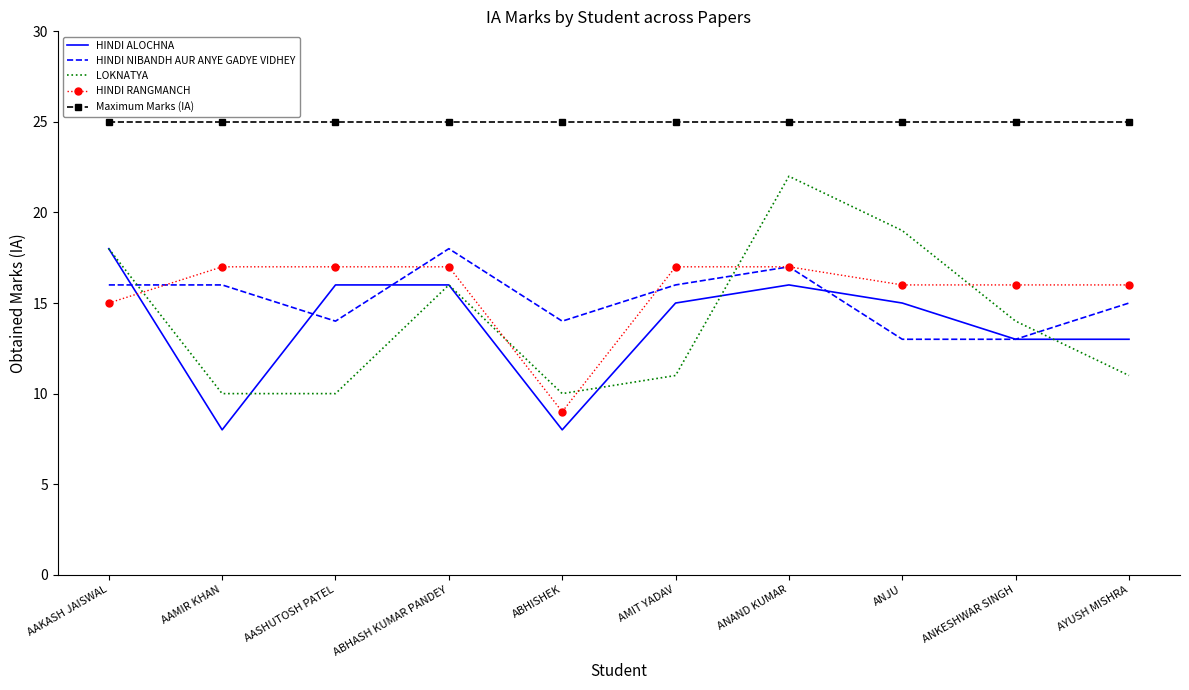

Reading left to right, extract all data points from this chart.

HINDI ALOCHNA: 18	8	16	16	8	15	16	15	13	13
HINDI NIBANDH AUR ANYE GADYE VIDHEY: 16	16	14	18	14	16	17	13	13	15
LOKNATYA: 18	10	10	16	10	11	22	19	14	11
HINDI RANGMANCH: 15	17	17	17	9	17	17	16	16	16
Maximum Marks (IA): 25	25	25	25	25	25	25	25	25	25